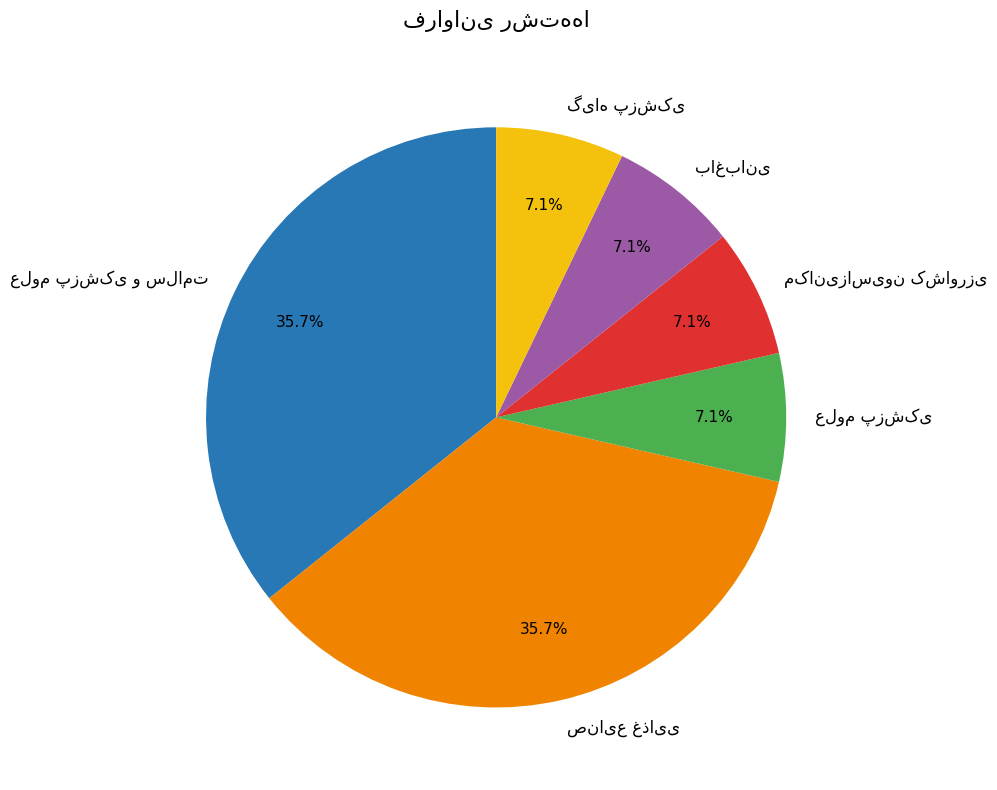

Is there a majority slice in this chart?

No